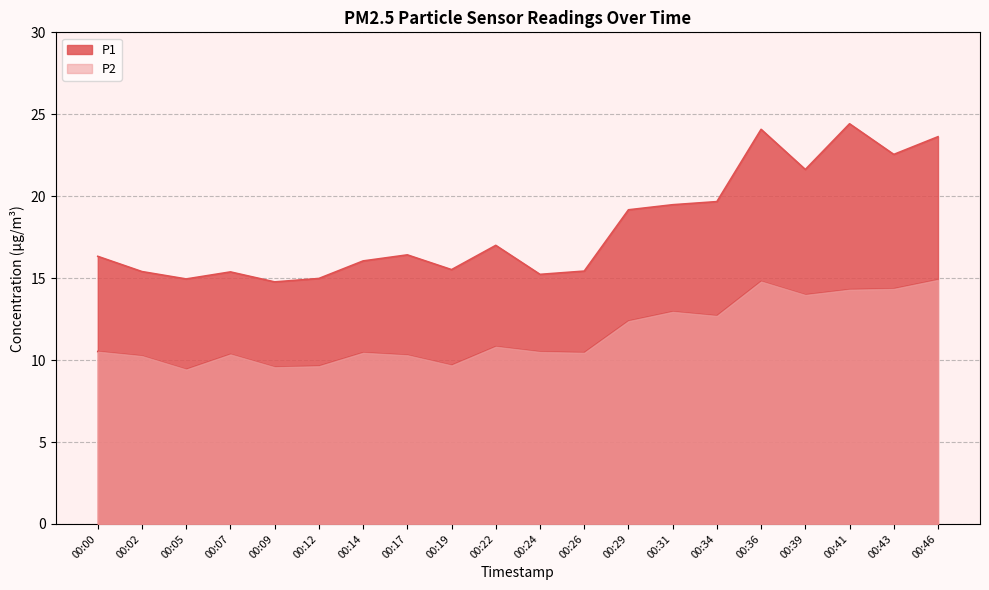

True or false: P2 and P1 intersect in this chart.

False